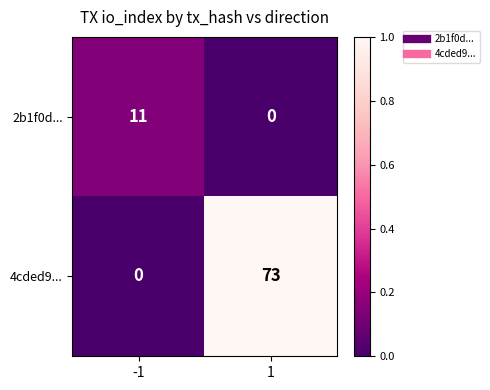

Which series has the largest total across all categories?

4cded9...